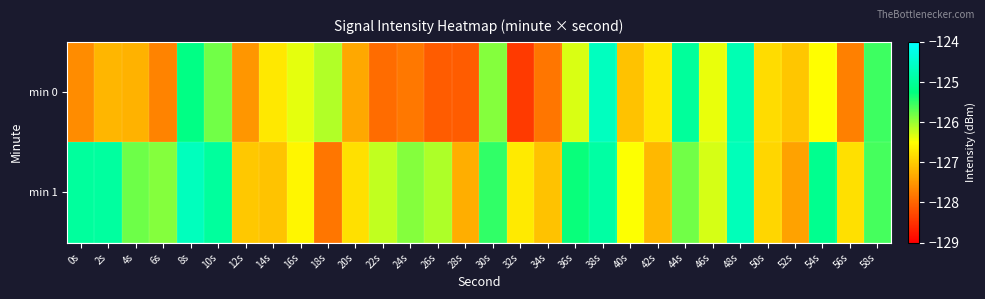

How many distinct data groups are displayed?

2